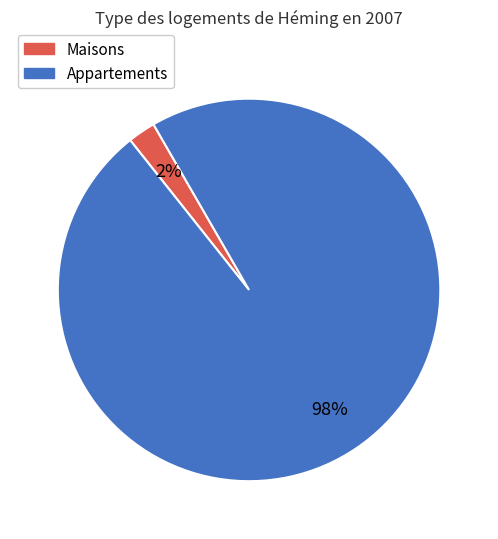

How many segments does this pie chart have?

2